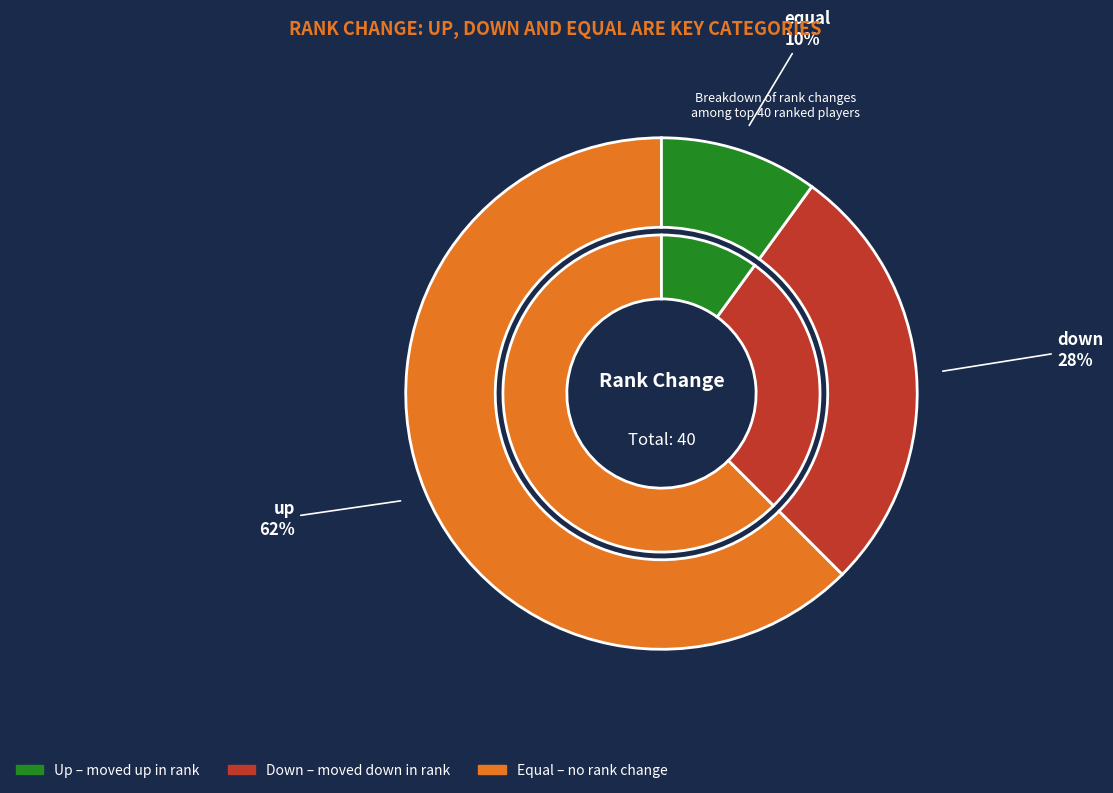

Does any single category account for the majority?

Yes